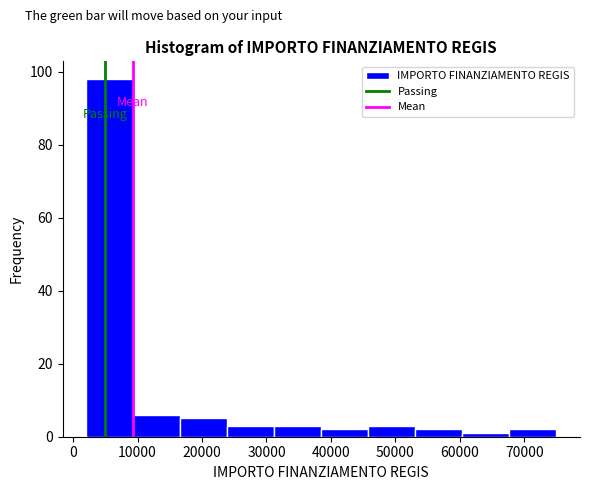

Reading left to right, transcribe this chart: for each bar, give the range it covers on the x-axis and its height. Neither the bar edges nor the heights are printed on the chart, so give them approximately, as read against the axes.

2000 to 9300: 98
9300 to 16600: 6
16600 to 23900: 6
23900 to 31200: 4
31200 to 38500: 4
38500 to 45800: 2
45800 to 53100: 4
53100 to 60400: 2
60400 to 67700: under 2
67700 to 75000: 2